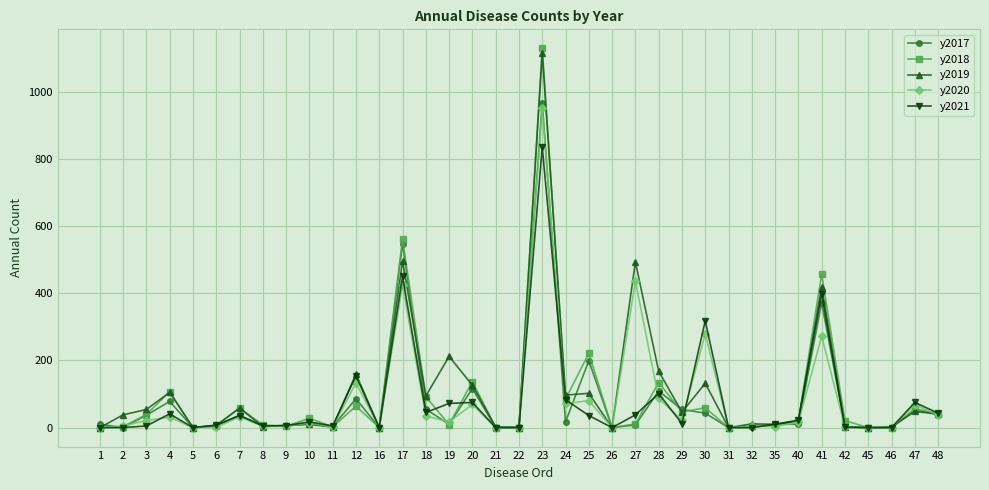

Which series has the widest spread of values?

y2018